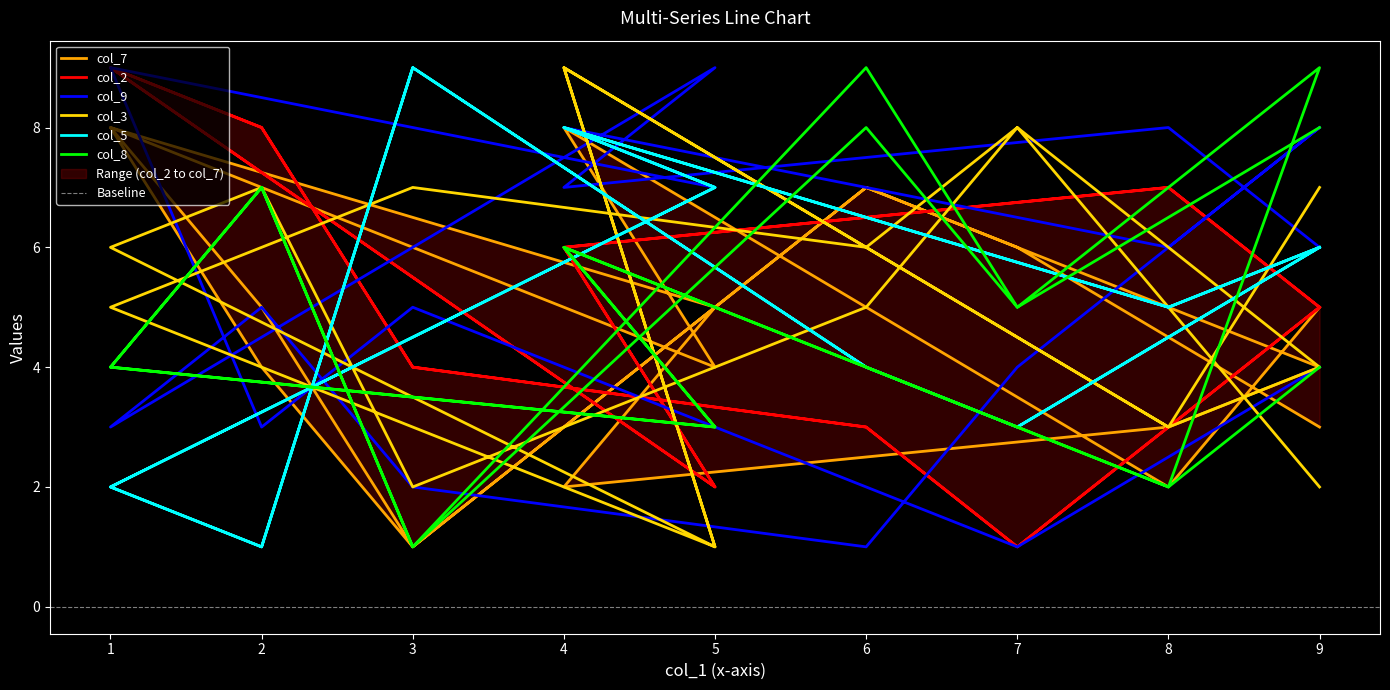

Which label corresponds to the smallest value in the chart?

3